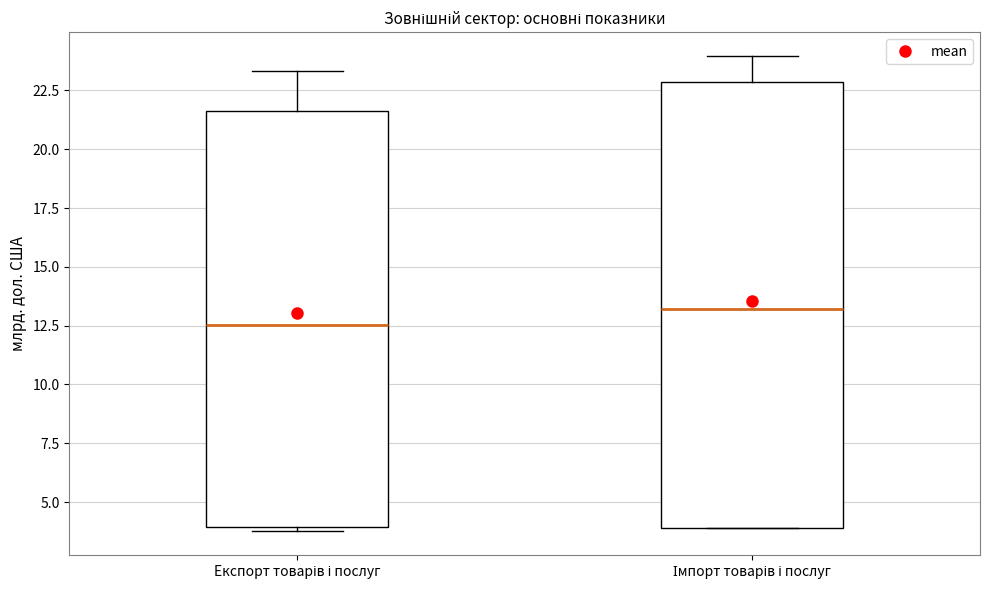

Which box's median line is the lowest?

Експорт товарів і послуг